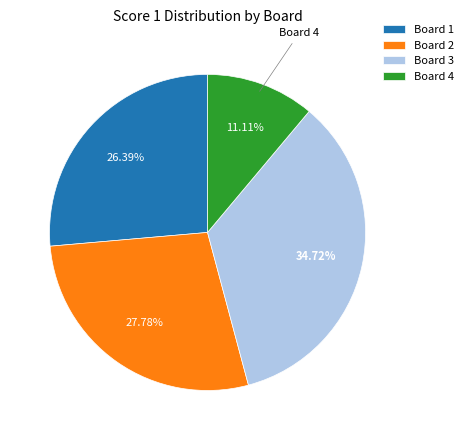

Rank the categories by value from highest to lowest.

Board 3, Board 2, Board 1, Board 4